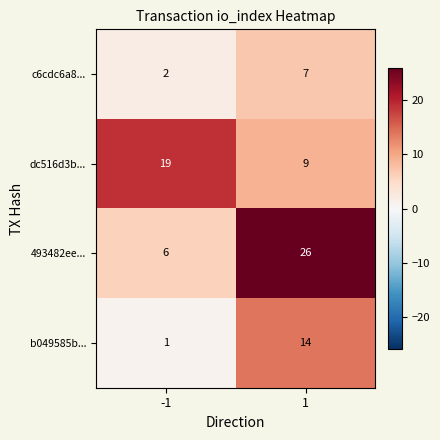

Reading right to left, list all the values displayed in this chart.

c6cdc6a8...: 7	2
dc516d3b...: 9	19
493482ee...: 26	6
b049585b...: 14	1